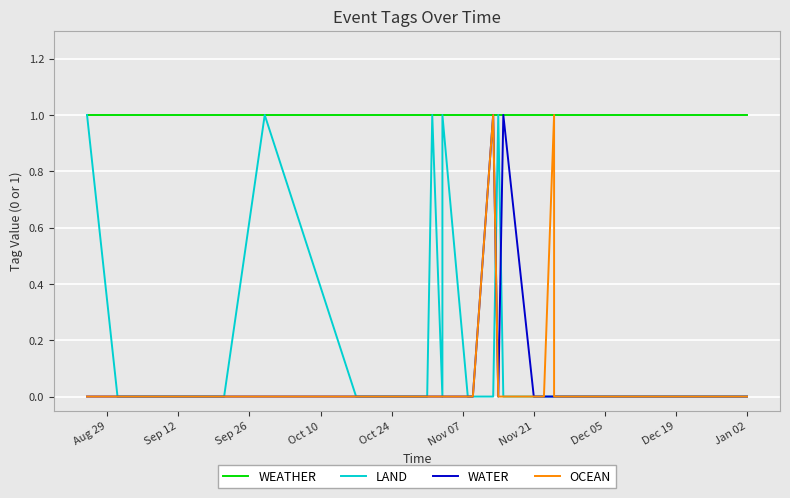

Rank the series by their maximum value, from highest to lowest.

WEATHER, LAND, WATER, OCEAN